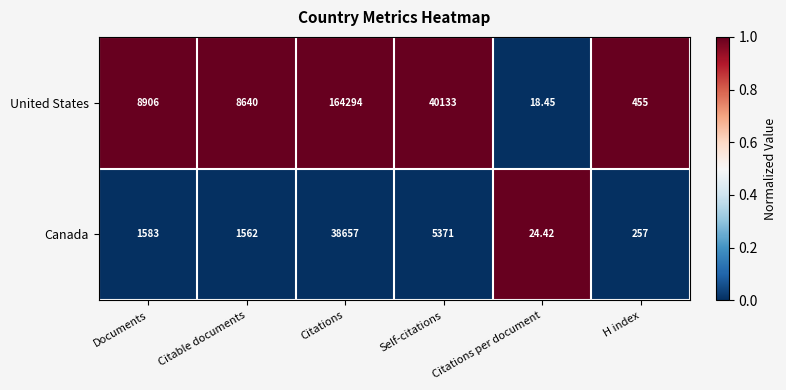

Count the number of categories in the chart.

6